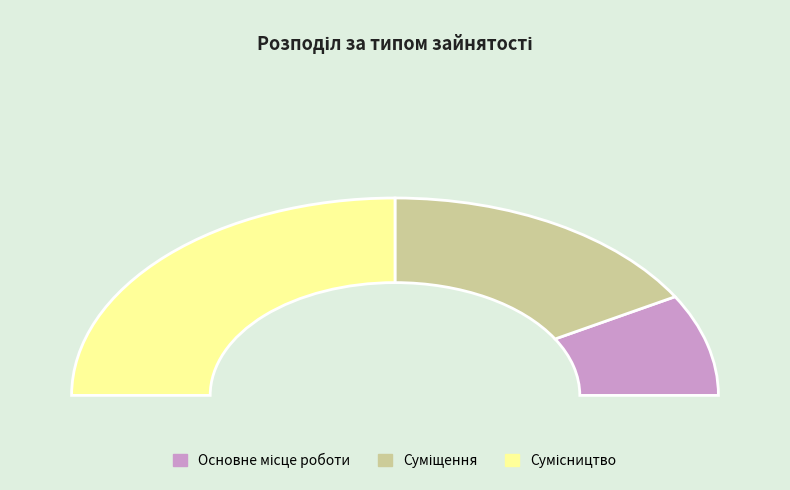

What percentage is the Сумісництво slice, to the nearest percent?

50%